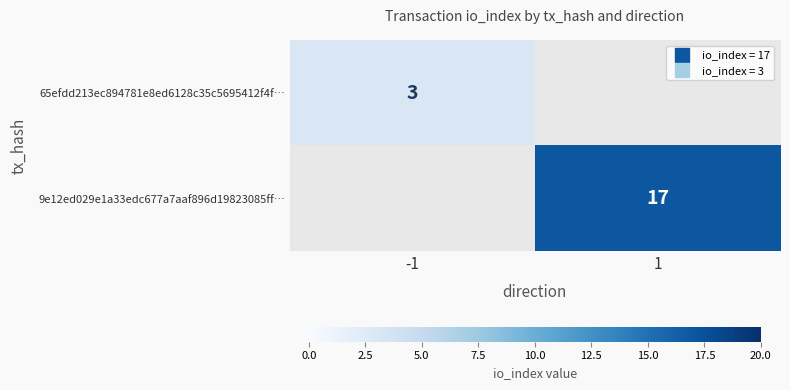

True or false: 9e12ed029e1a33edc677a7aaf896d19823085ff… has a value of 10 at -1.

False